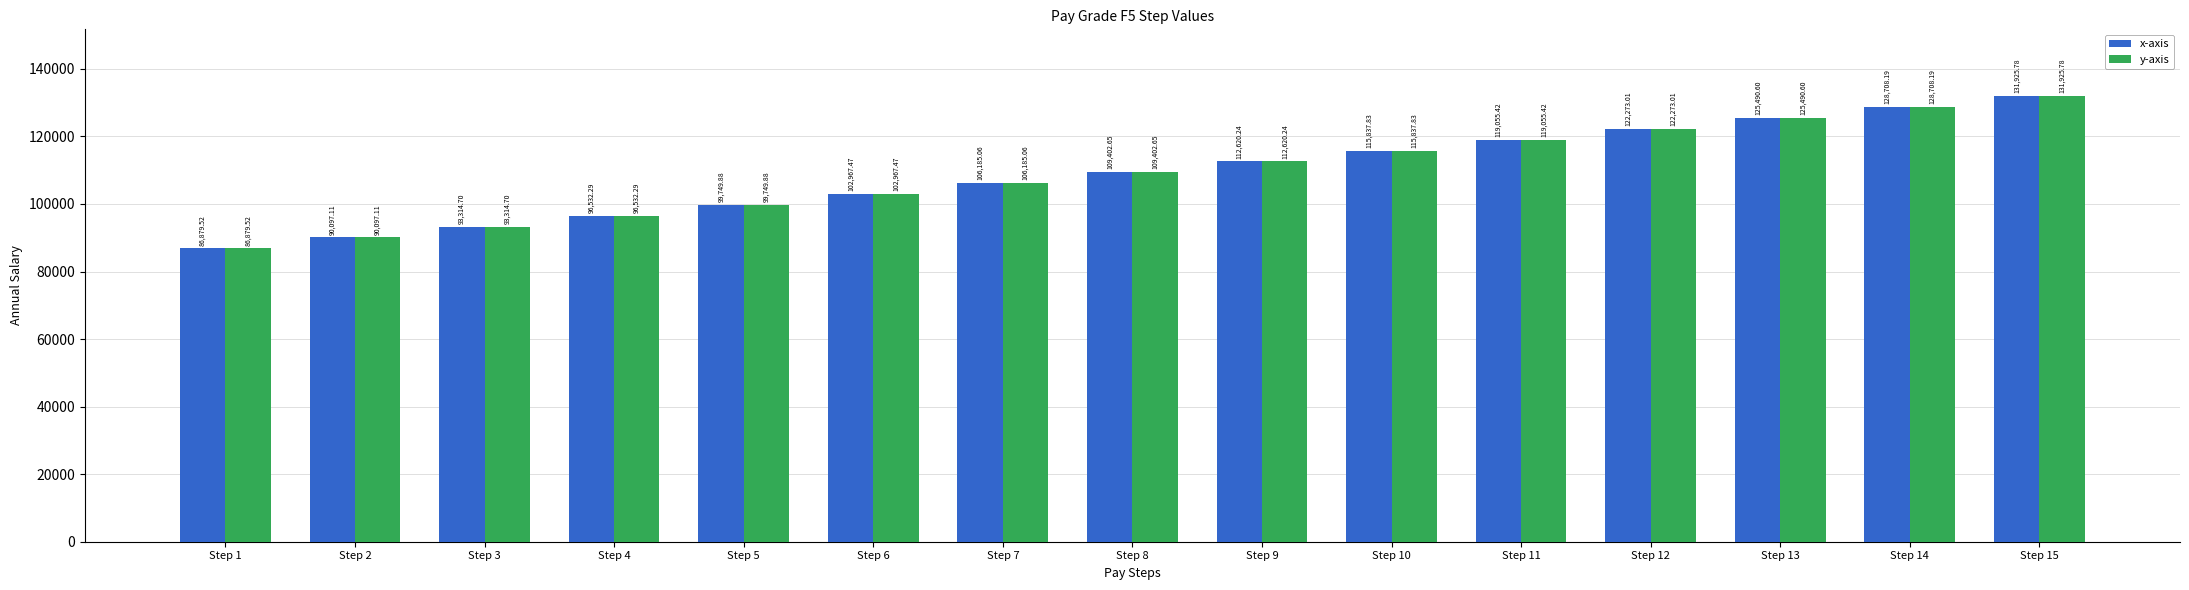

What are all the series names shown in the legend?

x-axis, y-axis